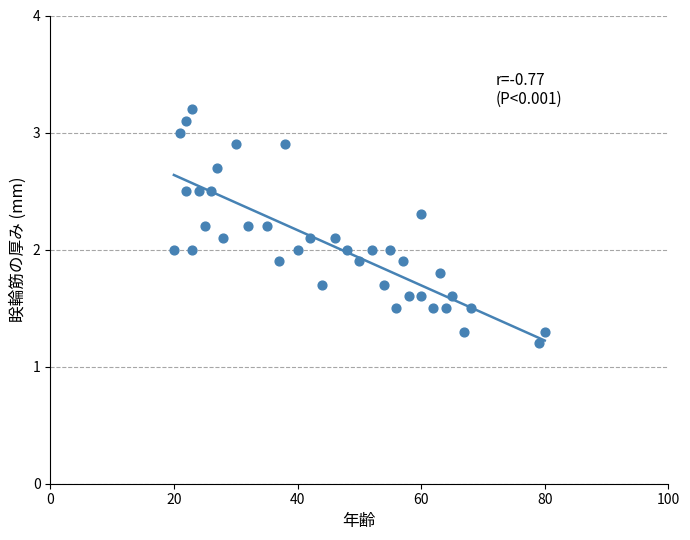

What is the range of Y values (max minus min)?

2.0